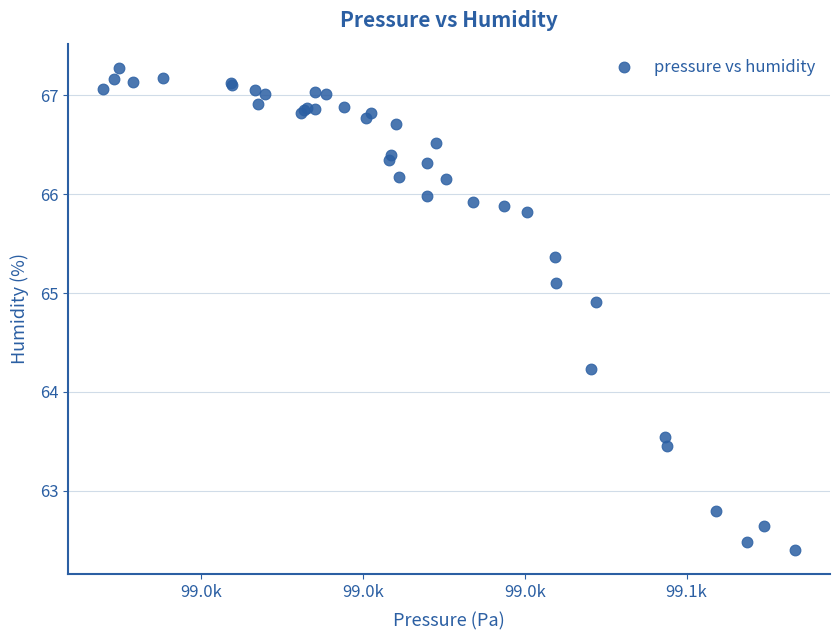

What Y value in the scatter plot is closest to 64?

64.2